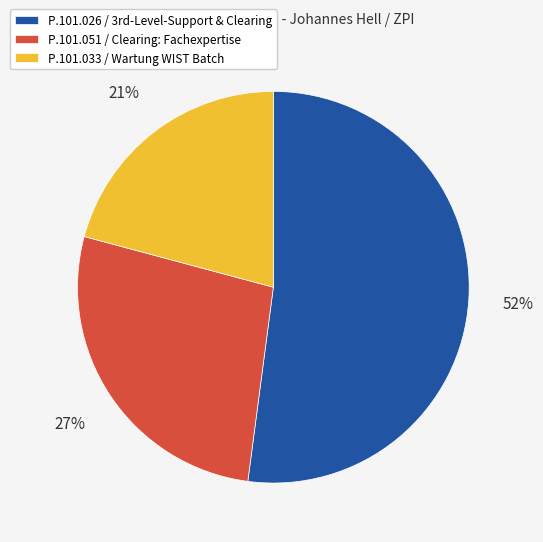

To the nearest percent, what is the average slice percentage?

33%